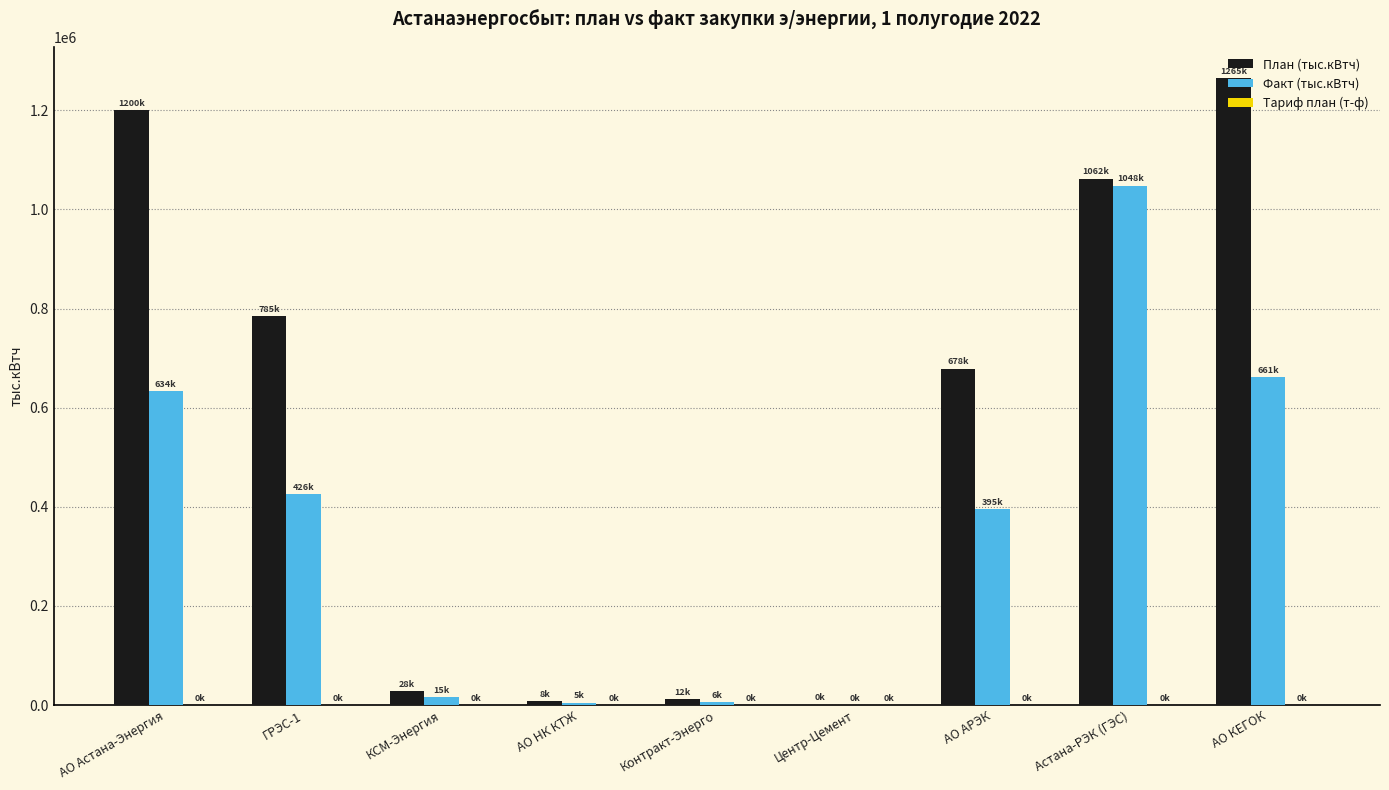

The Факт (тыс.кВтч) series shows 661035.2 at АО КЕГОК. True or false?

True